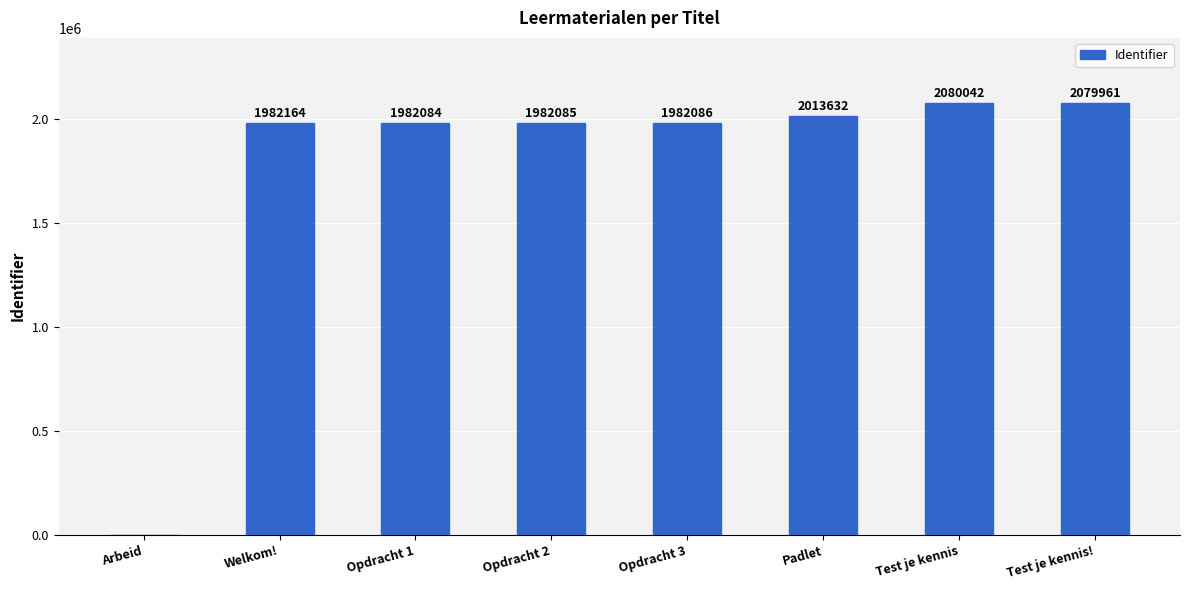

What is the average value?

1762757